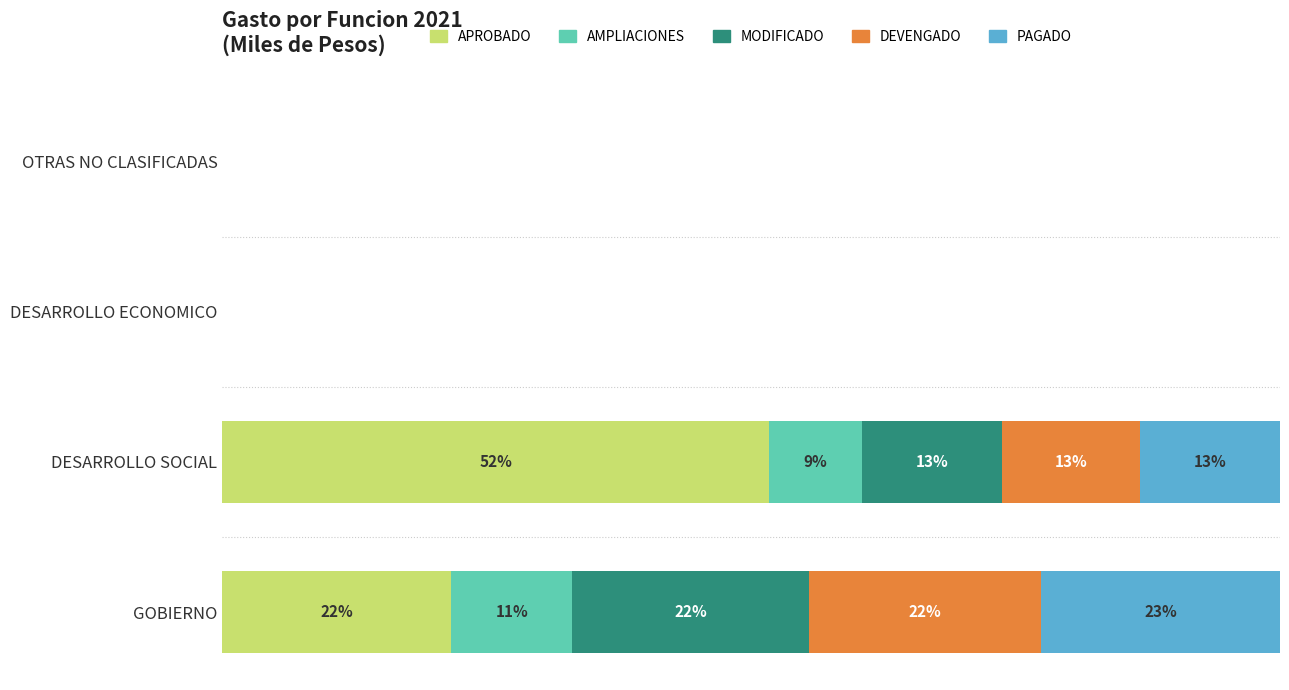

Is it true that PAGADO equals -11.7 at OTRAS NO CLASIFICADAS?

False